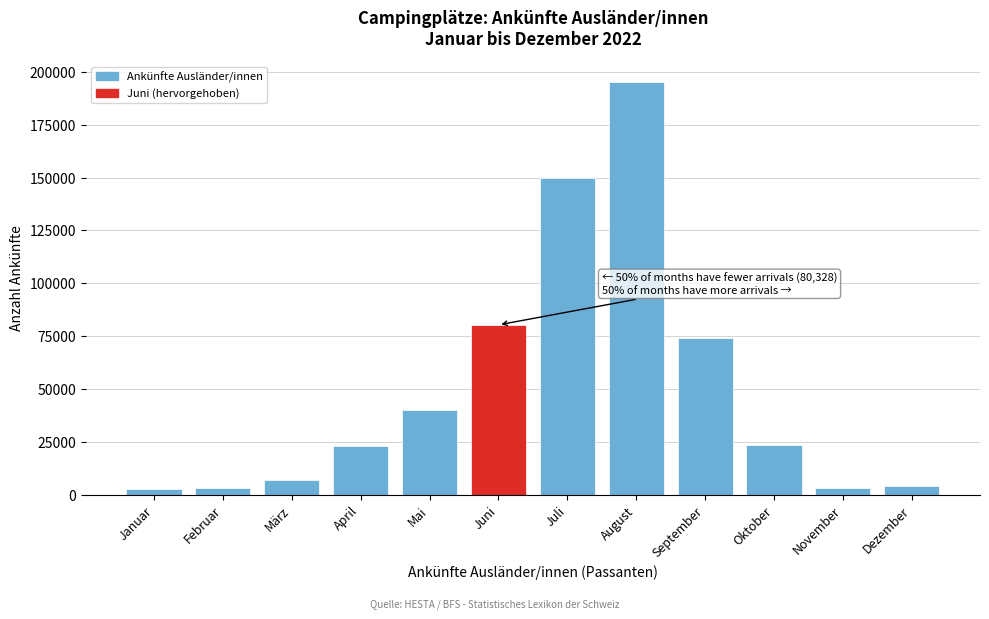

What is the difference between the second highest and second lowest values?

146411.8